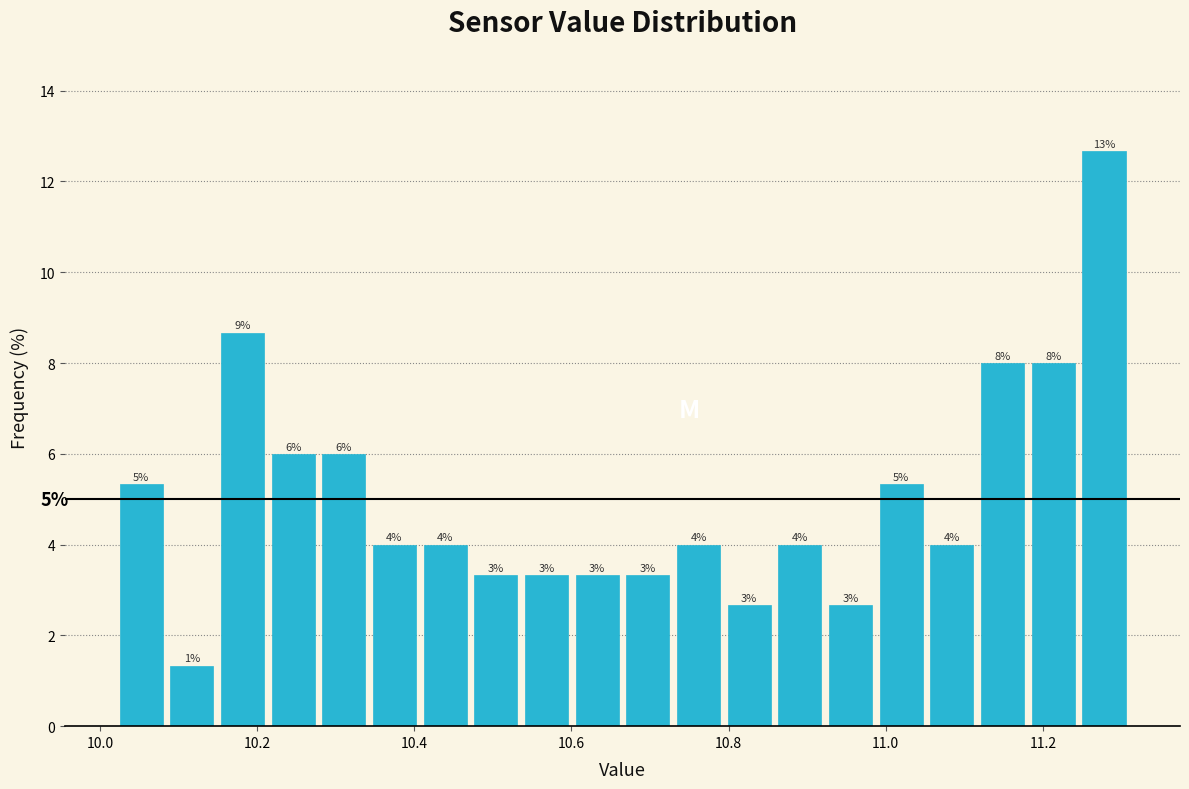

Read against the x-axis, roughly where is the centre of the tallest bar?

11.28